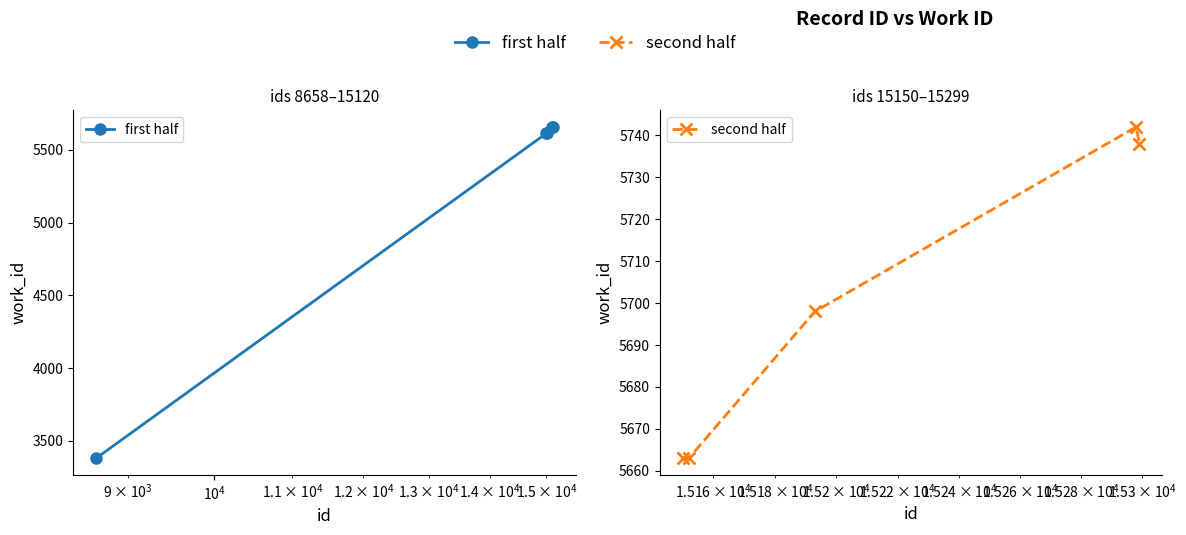

At how many categories does at least one series exceed 5628?

5